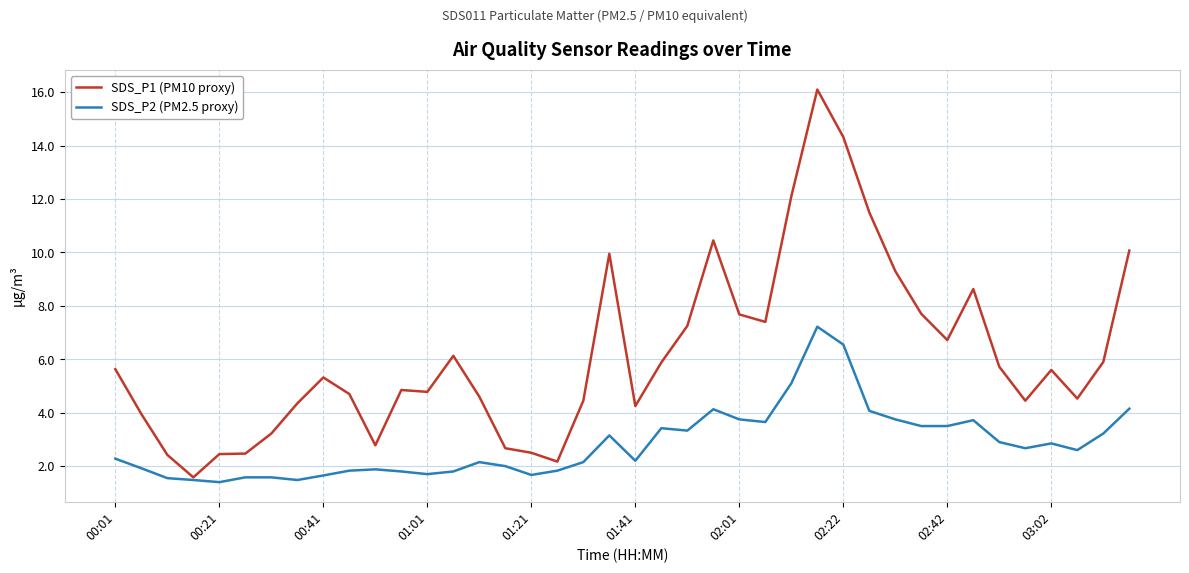

What is the minimum value for SDS_P2 (PM2.5 proxy)?

1.4